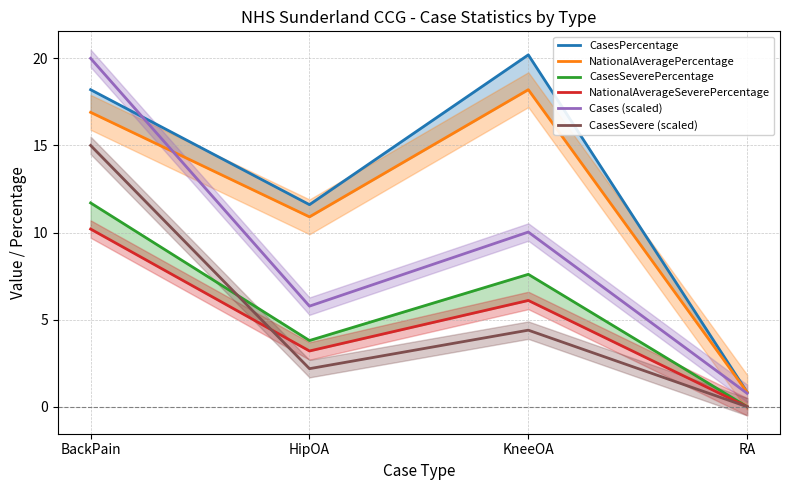

What is the label of the 3rd point from the right?

HipOA